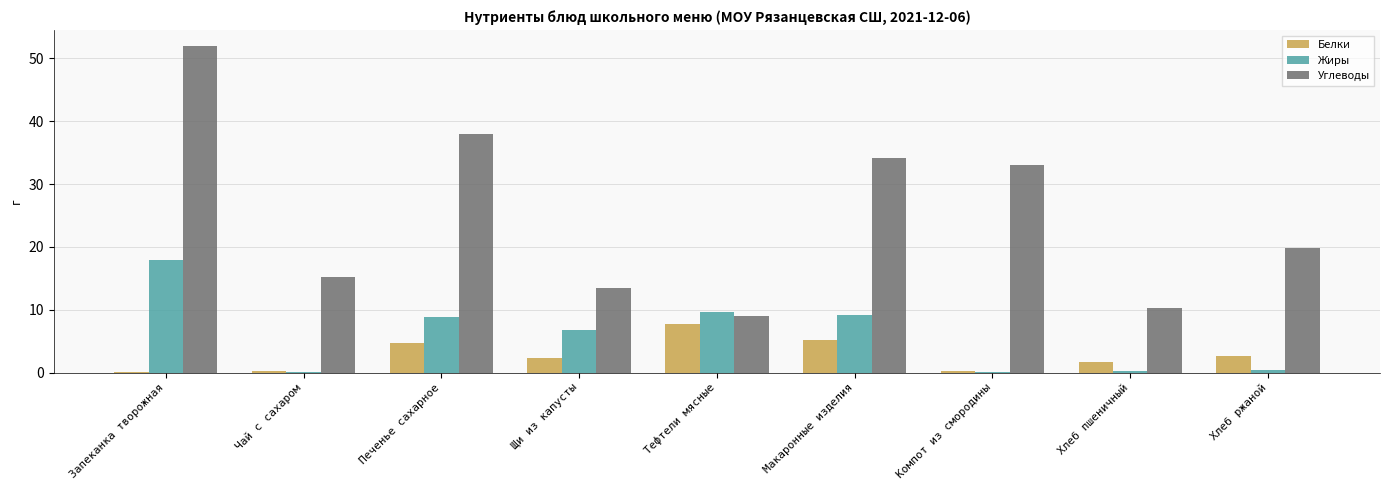

What is the highest value of the Жиры series?

17.9